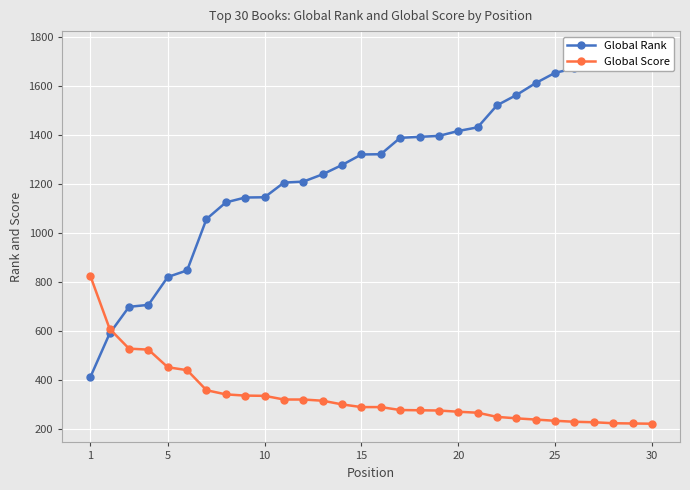

What are all the series names shown in the legend?

Global Rank, Global Score